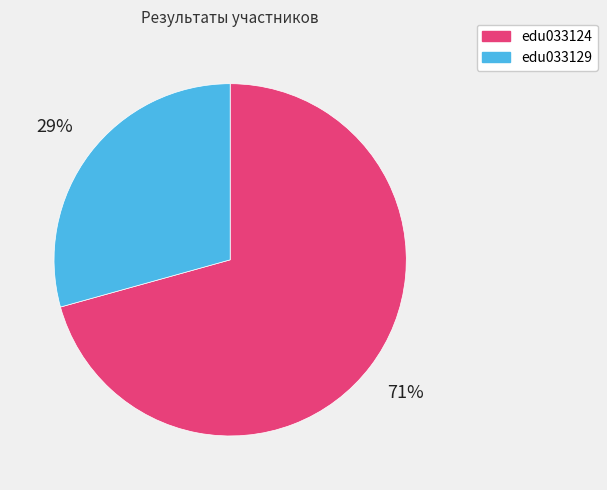

Between edu033129 and edu033124, which is larger?

edu033124